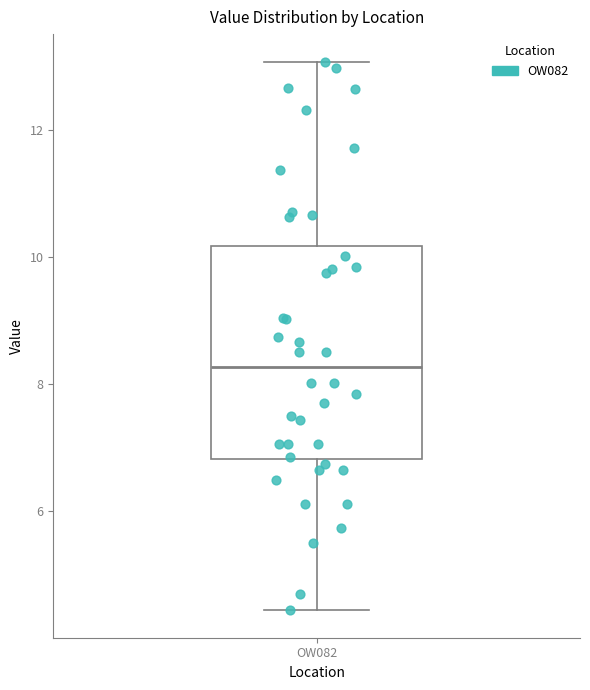

Transcribe this box plot: give where the median line is, the range the box spans, and where the two whiskers end, as read against the y-axis. The values are not printed on the chart, so give them approximately, as read against the axis.

median 8.2, box 6.8 to 10.2, whiskers 4.4 to 13.0